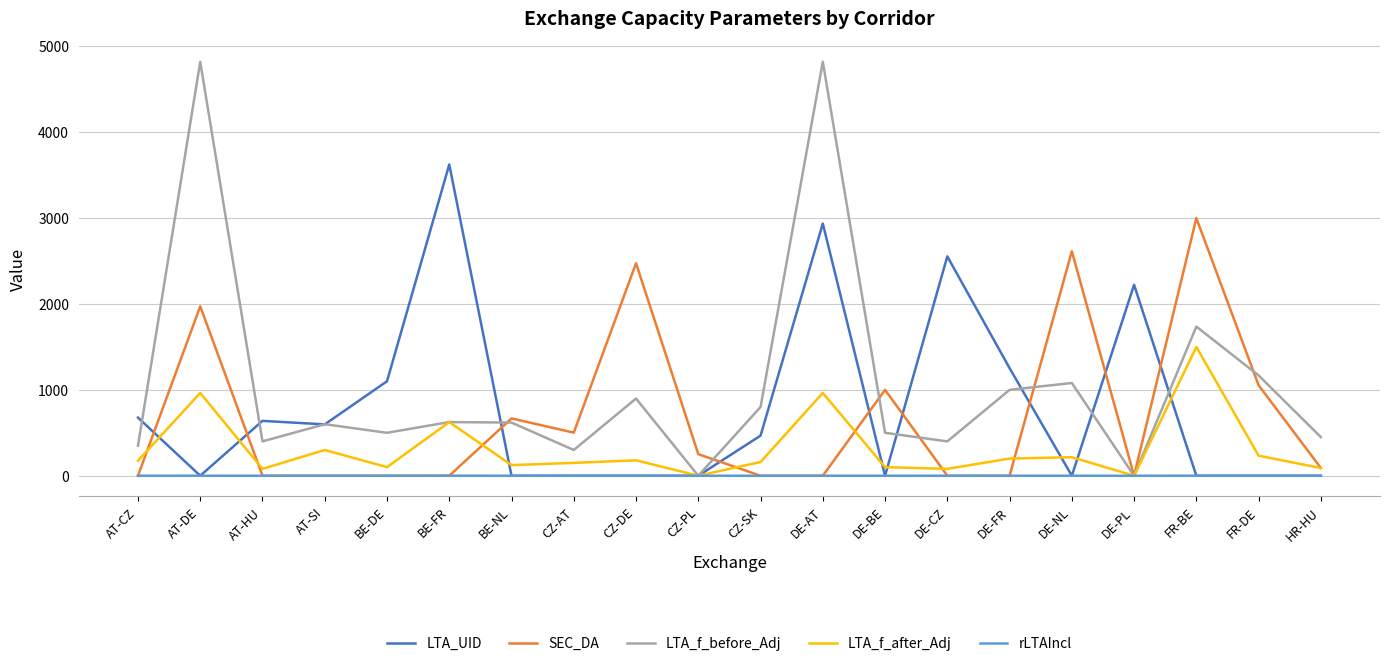

True or false: LTA_f_after_Adj has a value of 160.0 at CZ-SK.

True